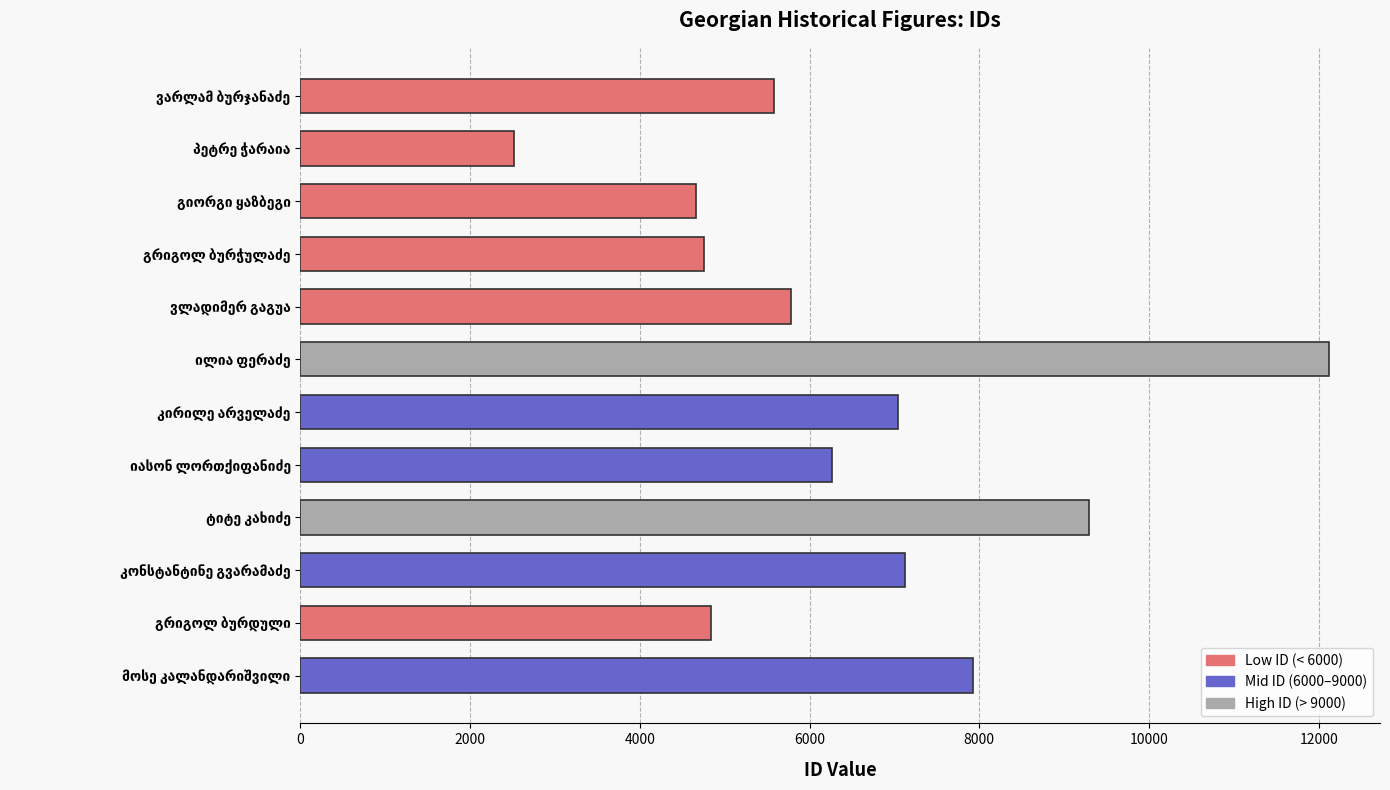

What is the sum of all values?

77907